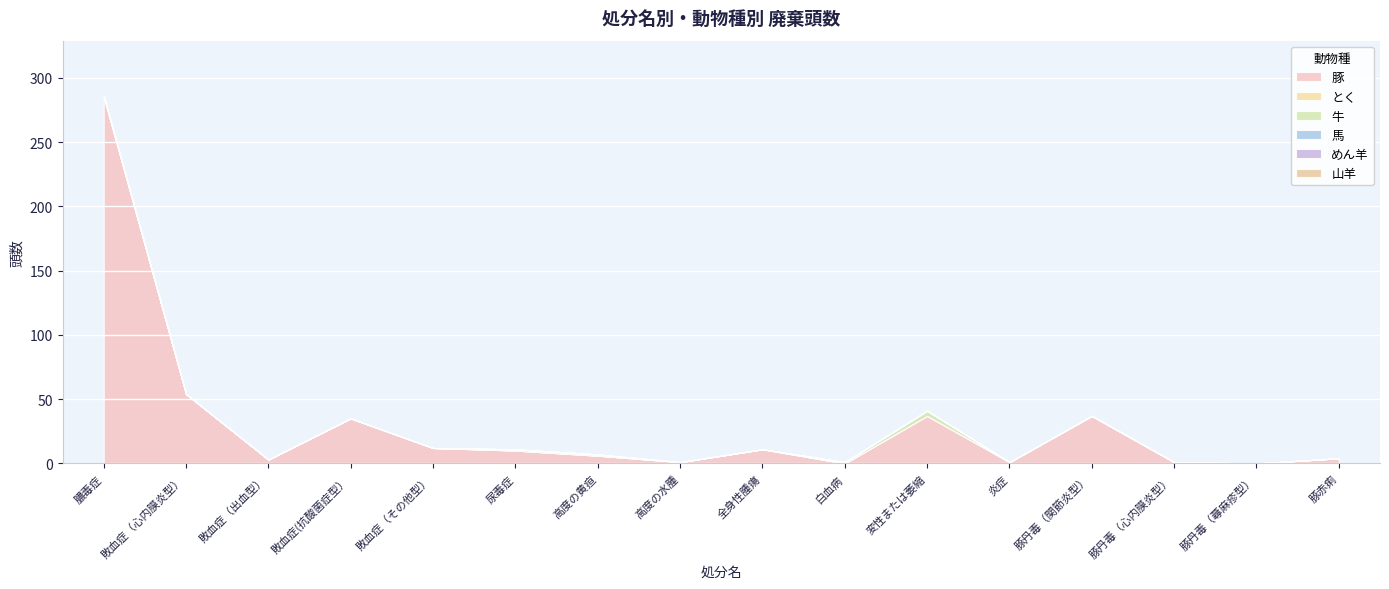

True or false: 豚 has a value of 37 at 豚丹毒（関節炎型）.

True